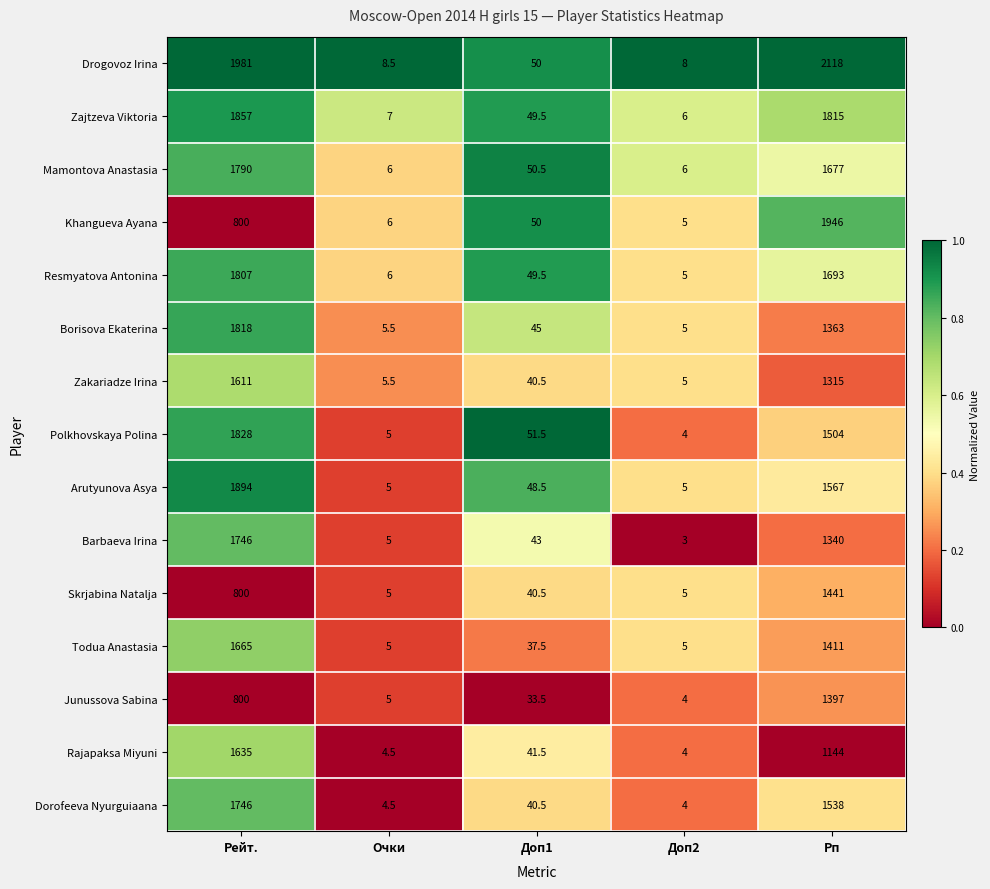

What is the difference between the Barbaeva Irina values at Рп and Доп2?

1337.0